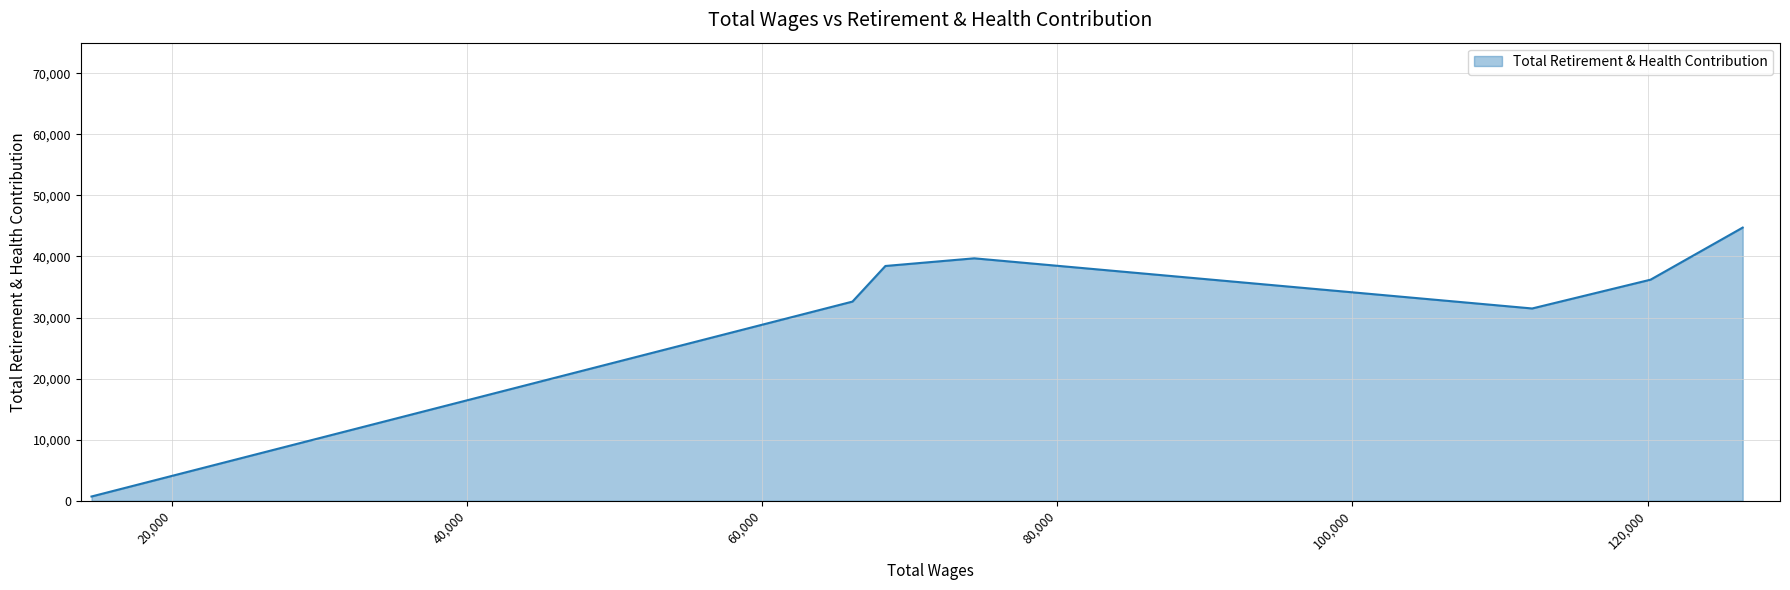

What is the difference between the maximum and minimum values?

44023